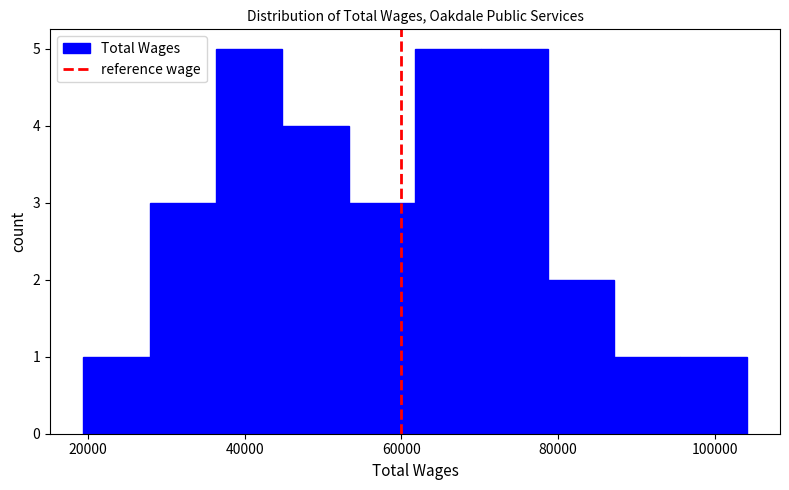

Reading left to right, list every bar in this chart as the range it spans on the x-axis followed by its height. Neither the bar edges nor the heights are printed on the chart, so give them approximately, as read against the axes.

20000 to 28000: 1
28000 to 36000: 3
36000 to 44000: 5
44000 to 54000: 4
54000 to 62000: 3
62000 to 70000: 5
70000 to 78000: 5
78000 to 88000: 2
88000 to 96000: 1
96000 to 104000: 1